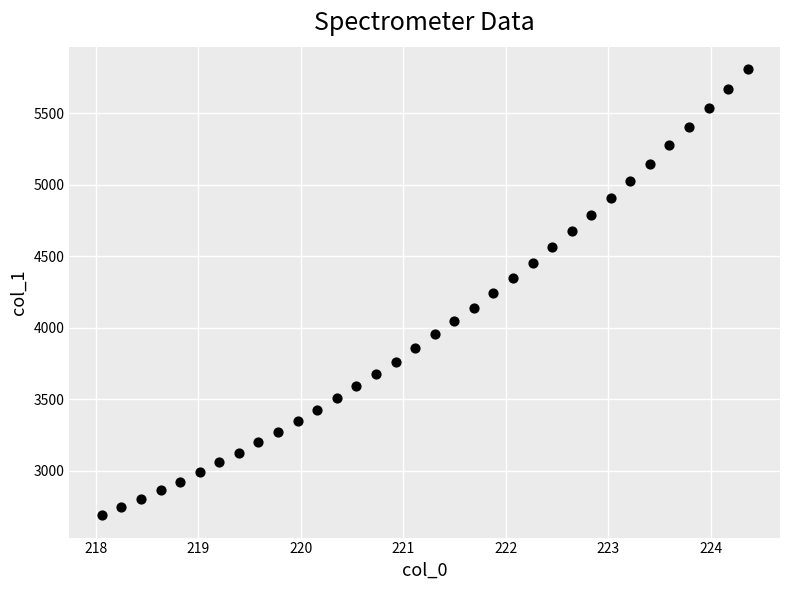

What is the range of Y values (max minus min)?

3120.4